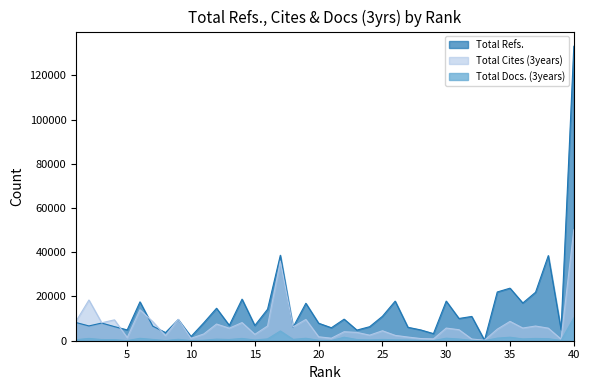

Is it true that Total Docs. (3years) equals 250 at 11?

True